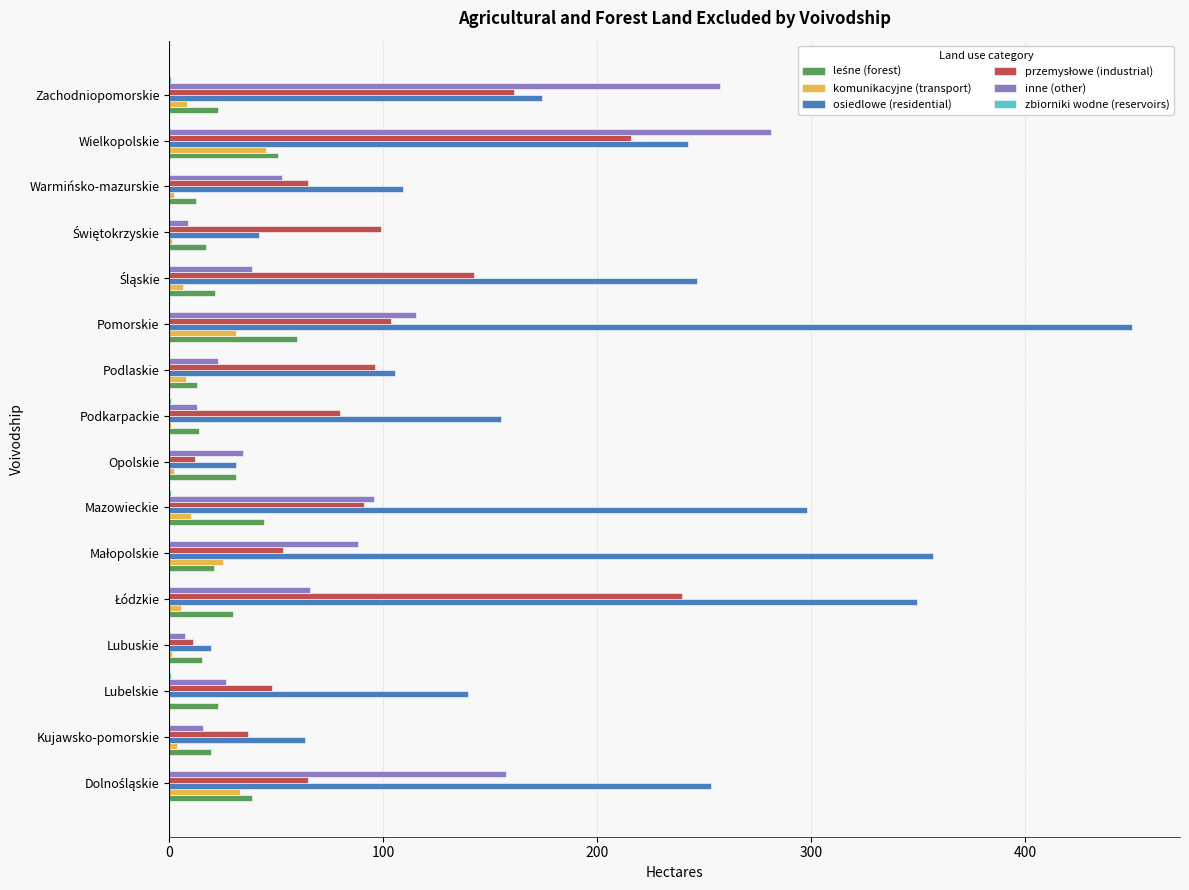

Between Lubelskie and Lubuskie, which series saw the biggest shift?

osiedlowe (residential)